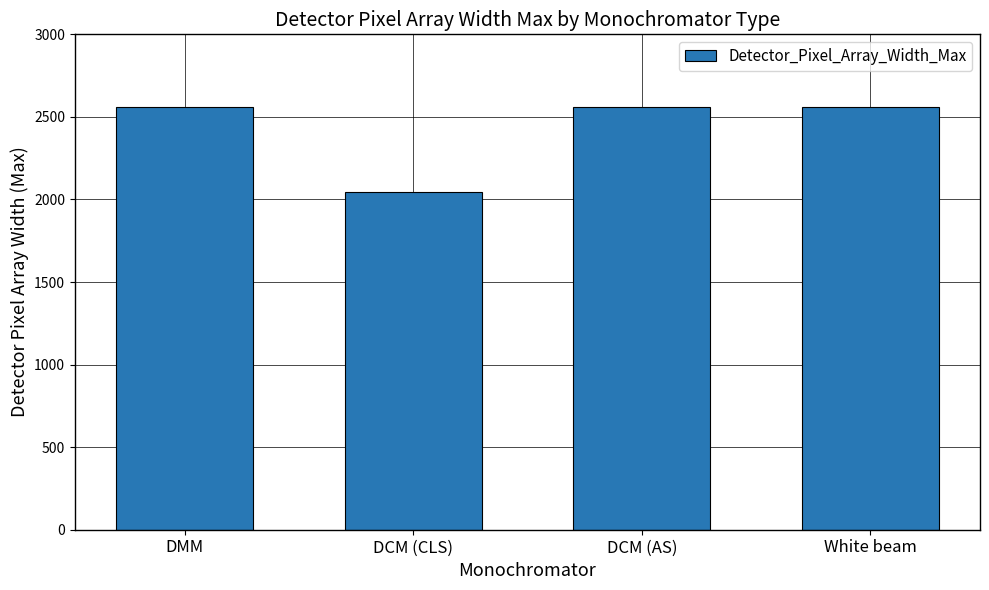

Reading left to right, transcribe all the data shown in this chart.

2560	2048	2560	2560